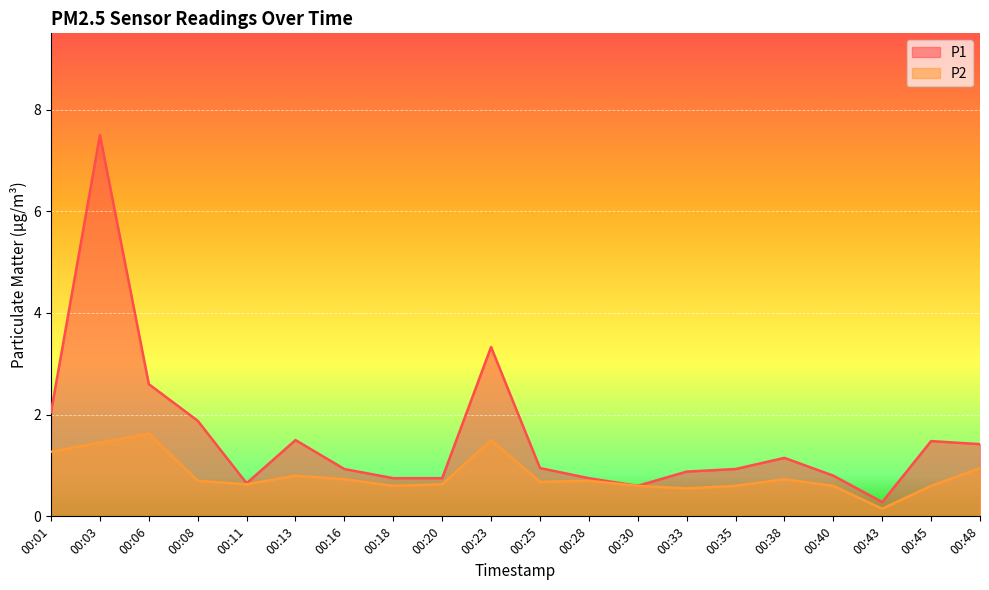

What are all the series names shown in the legend?

P1, P2